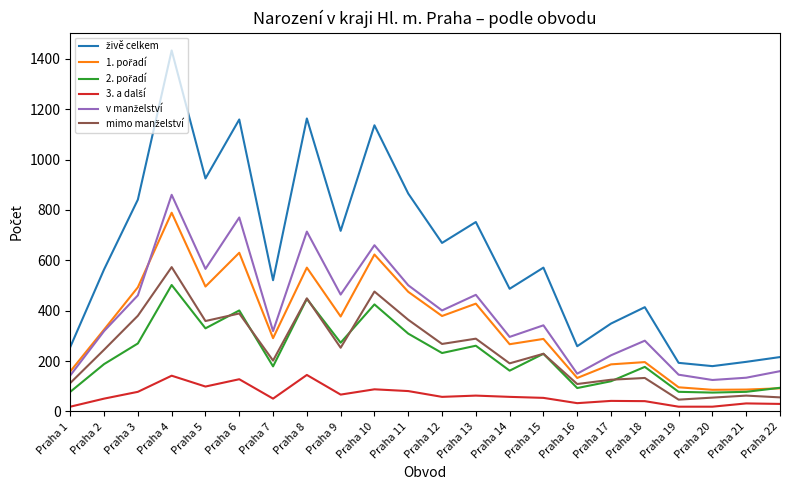

At which category is the sum across all series the highest?

Praha 4